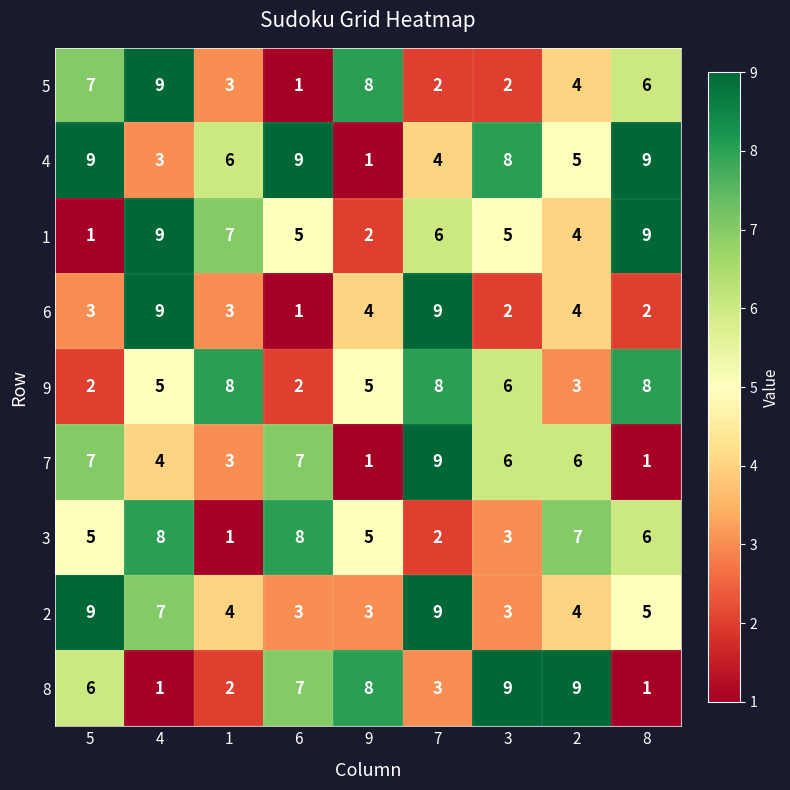

What is the maximum value for 4?

9